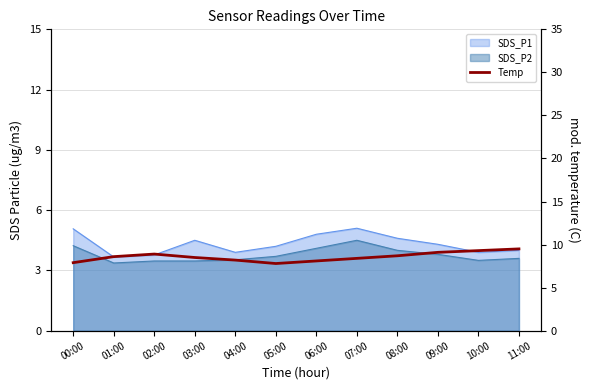

What is the average value?

8.6